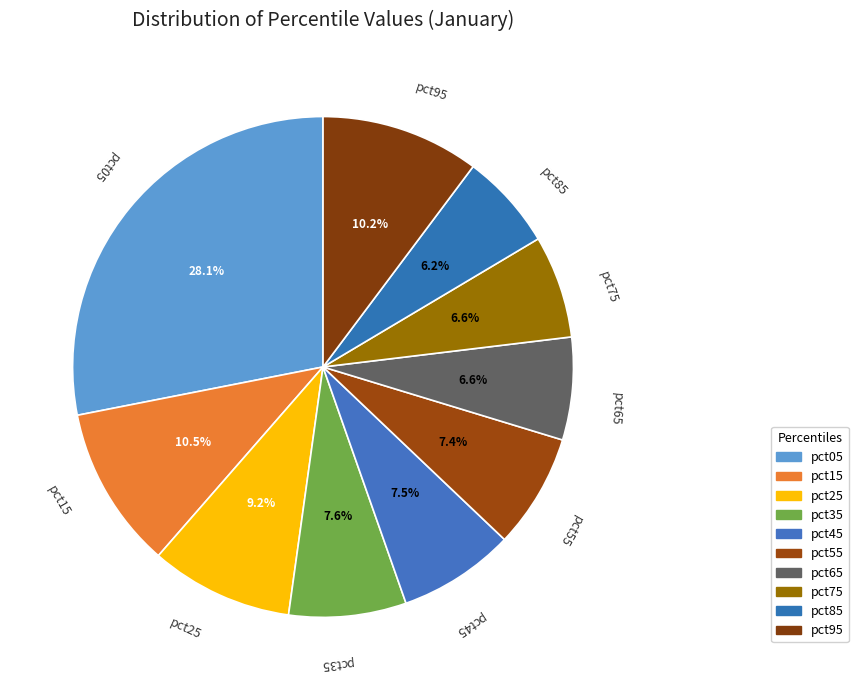

How many segments does this pie chart have?

10